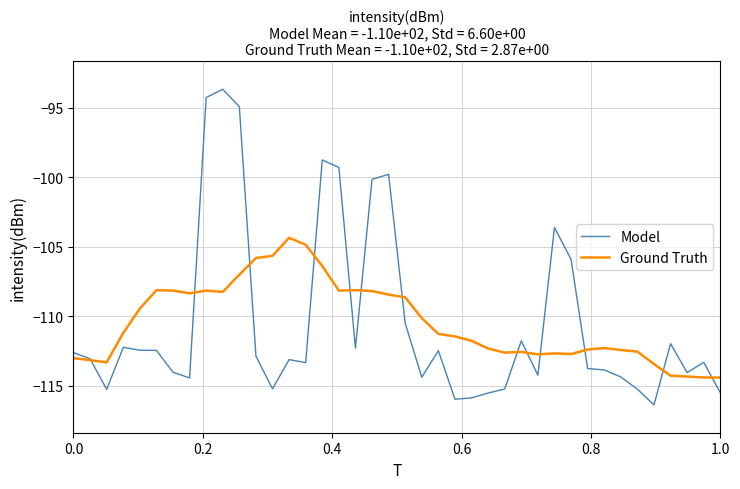

What are all the series names shown in the legend?

Model, Ground Truth